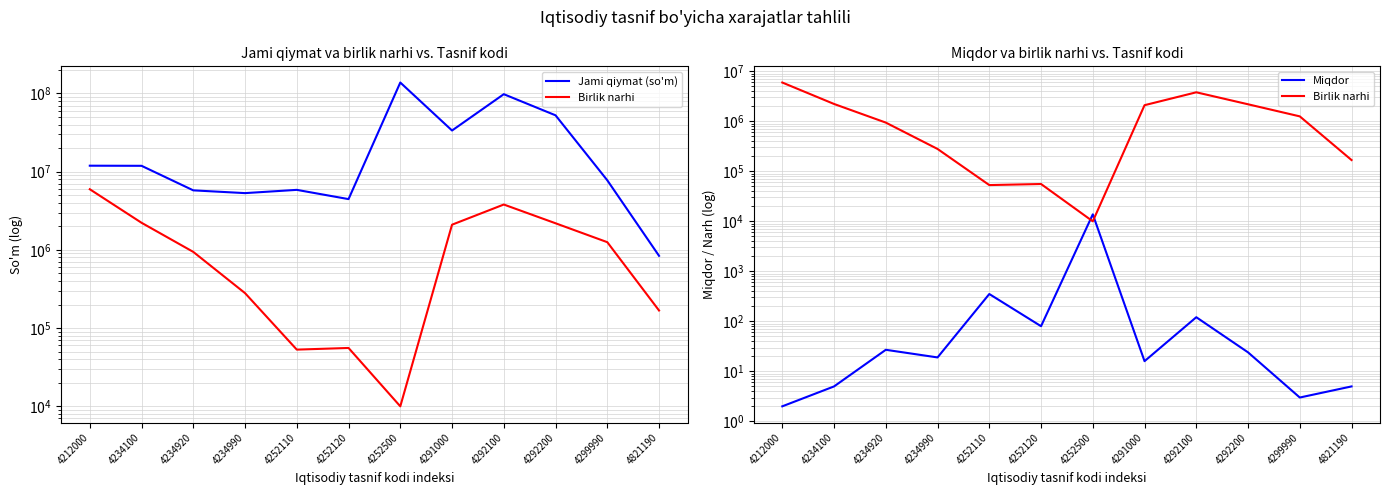

True or false: Miqdor has a value of 0.8 at 4212000.

False